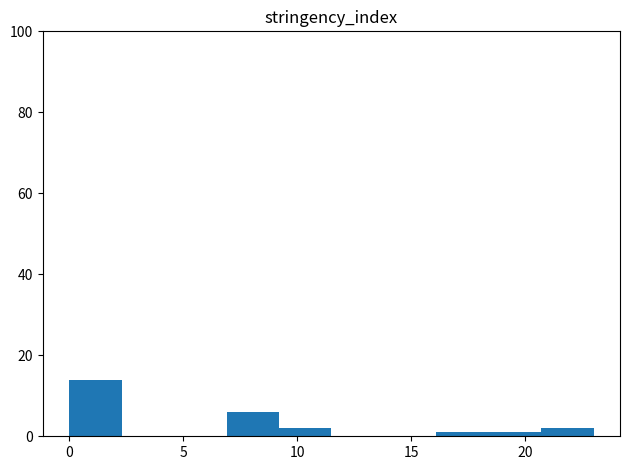

Reading left to right, list every bar in this chart as the range it spans on the x-axis followed by its height. Neither the bar edges nor the heights are printed on the chart, so give them approximately, as read against the axes.

0.0 to 2.3: 14
2.3 to 4.6: 0
4.6 to 6.9: 0
6.9 to 9.2: 6
9.2 to 11.5: 2
11.5 to 13.8: 0
13.8 to 16.1: 0
16.1 to 18.4: under 2
18.4 to 20.7: under 2
20.7 to 23.0: 2